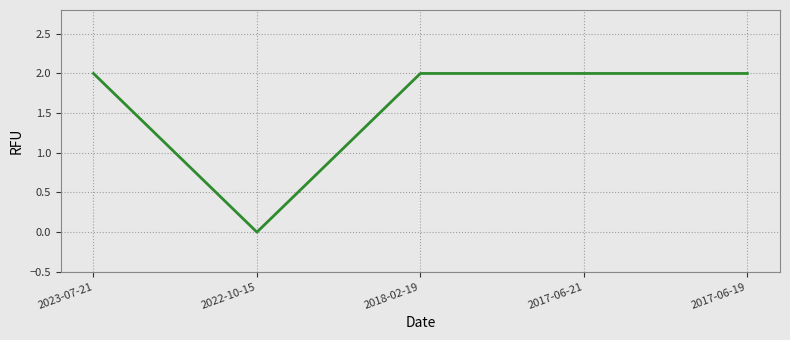

How many lines are shown in the chart?

5